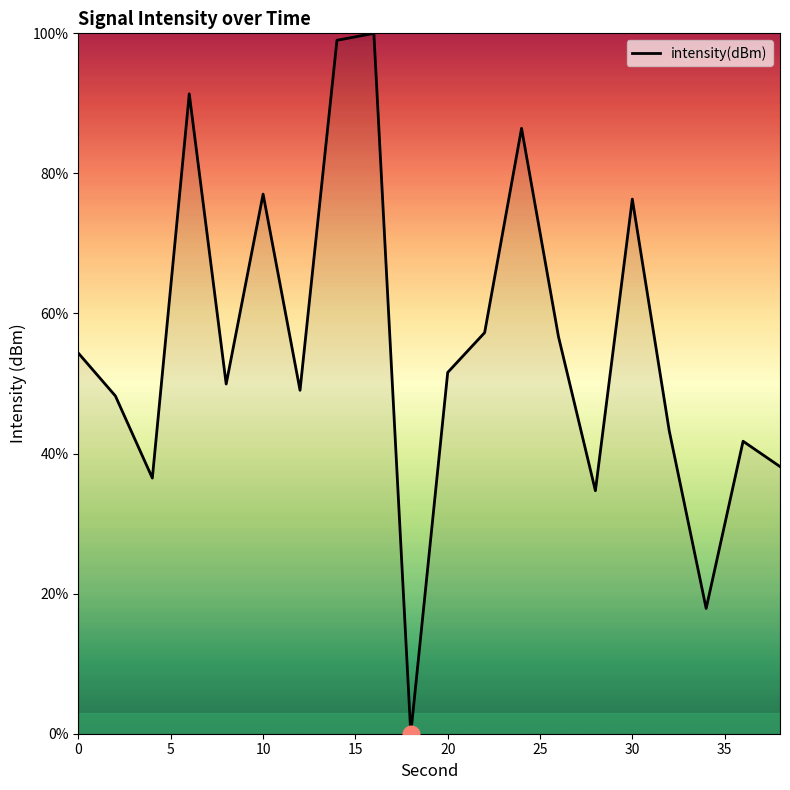

What is the sum of all values?

1109.5